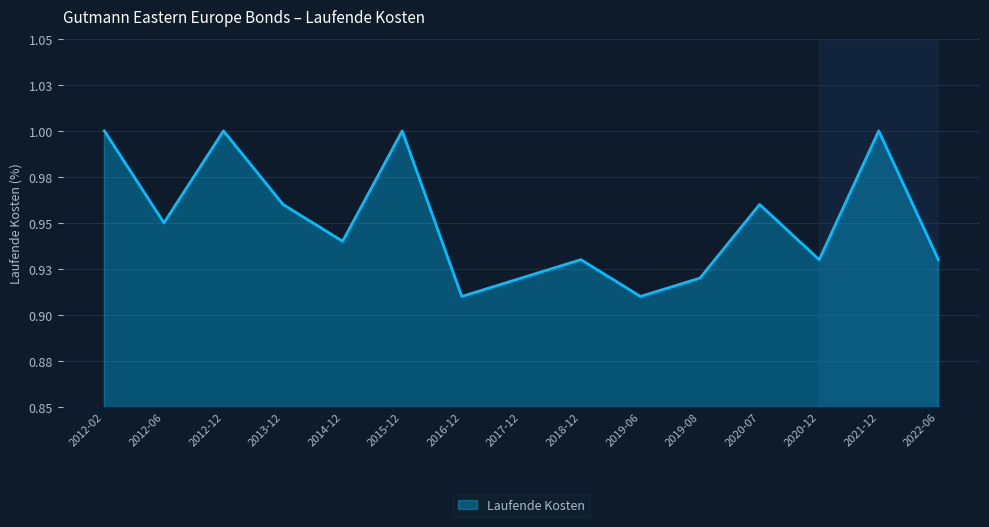

Is it true that the value at 2022-06 is 1.4?

False